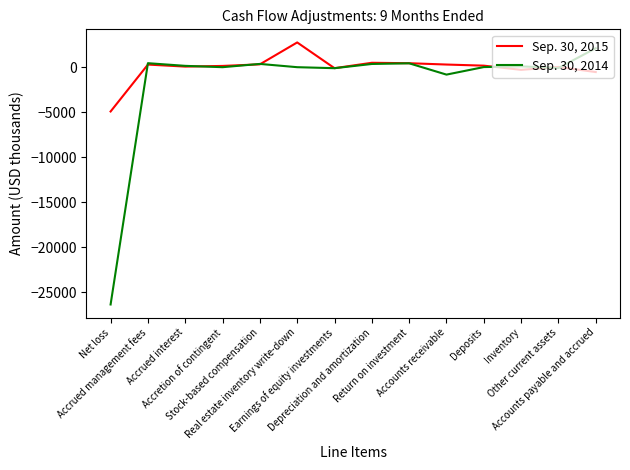

Which series has the largest total across all categories?

Sep. 30, 2015